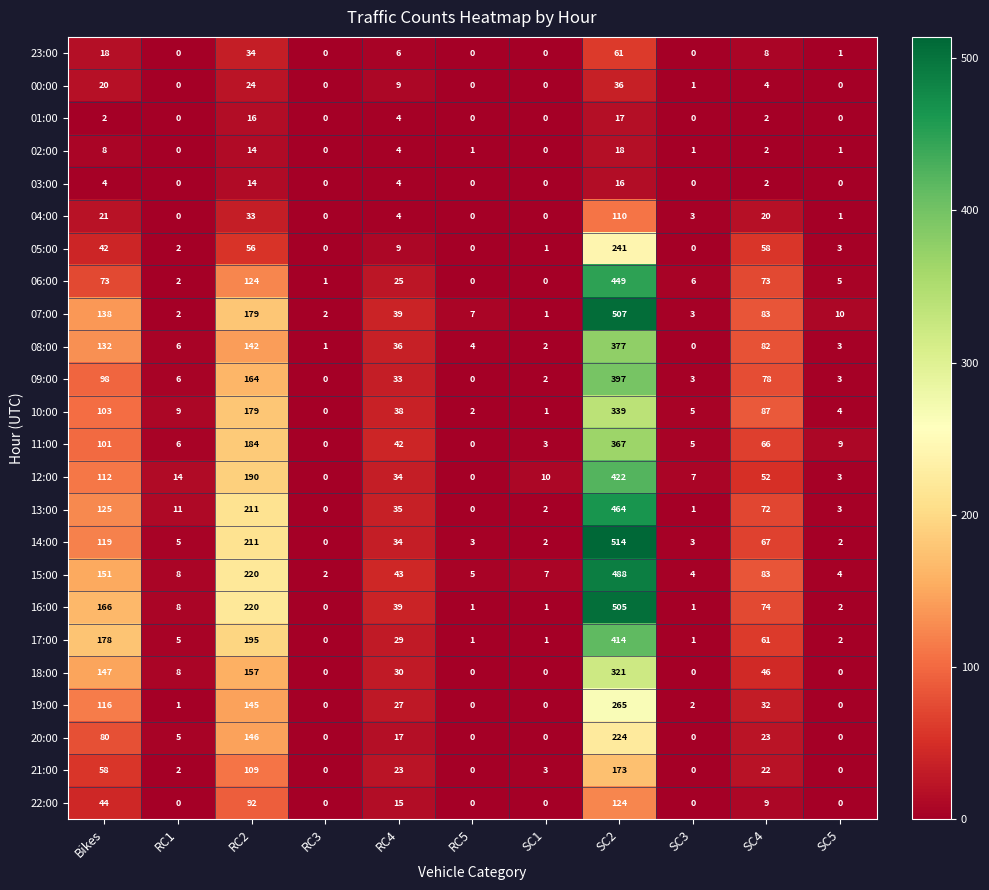

What is the difference between the highest and lowest values at SC4?

85